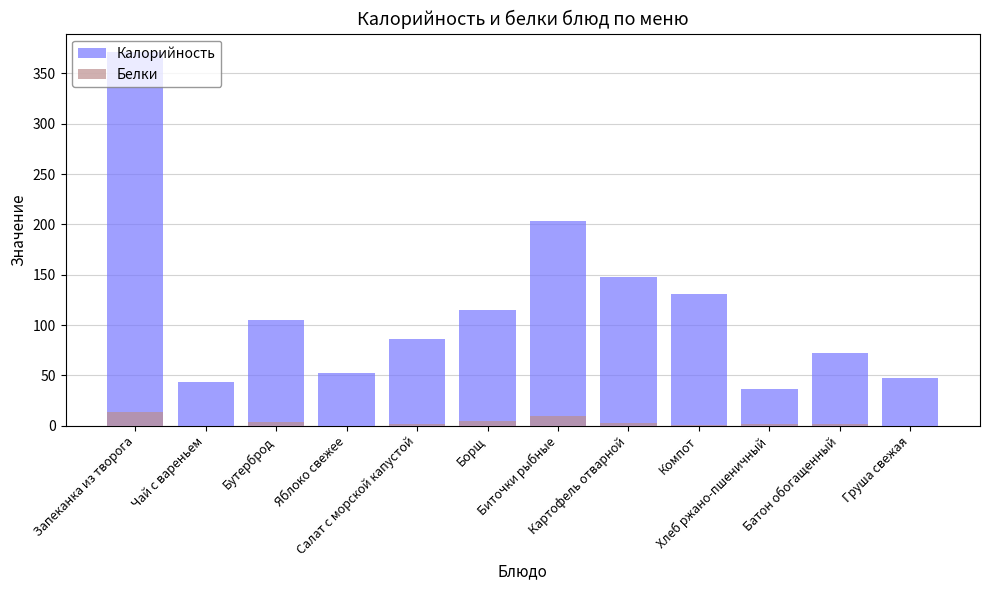

What is the value of the Белки bar at the 5th from the left?

2